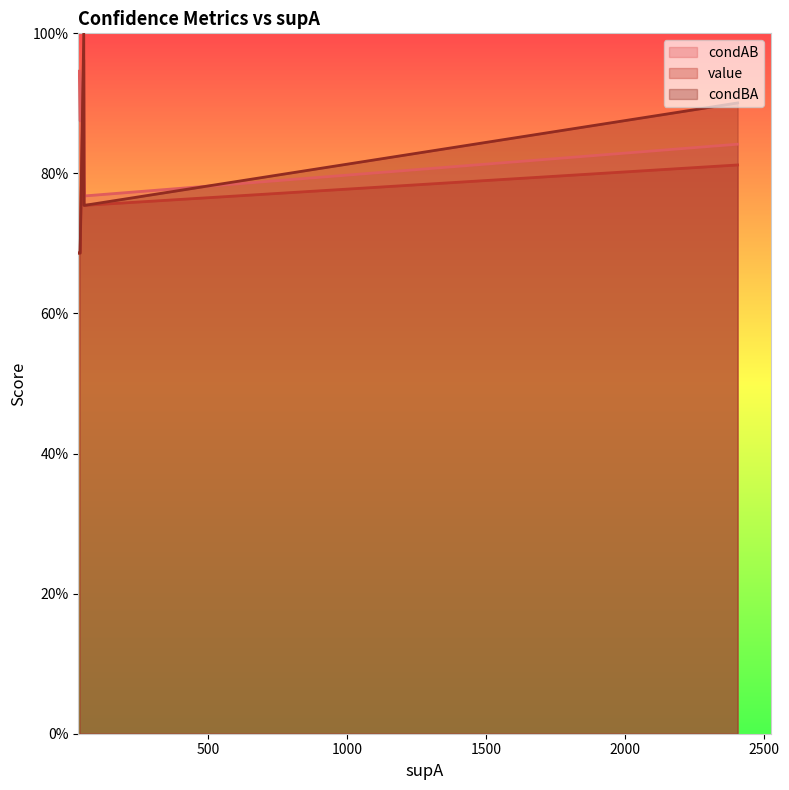

True or false: value and condBA cross at least once.

False